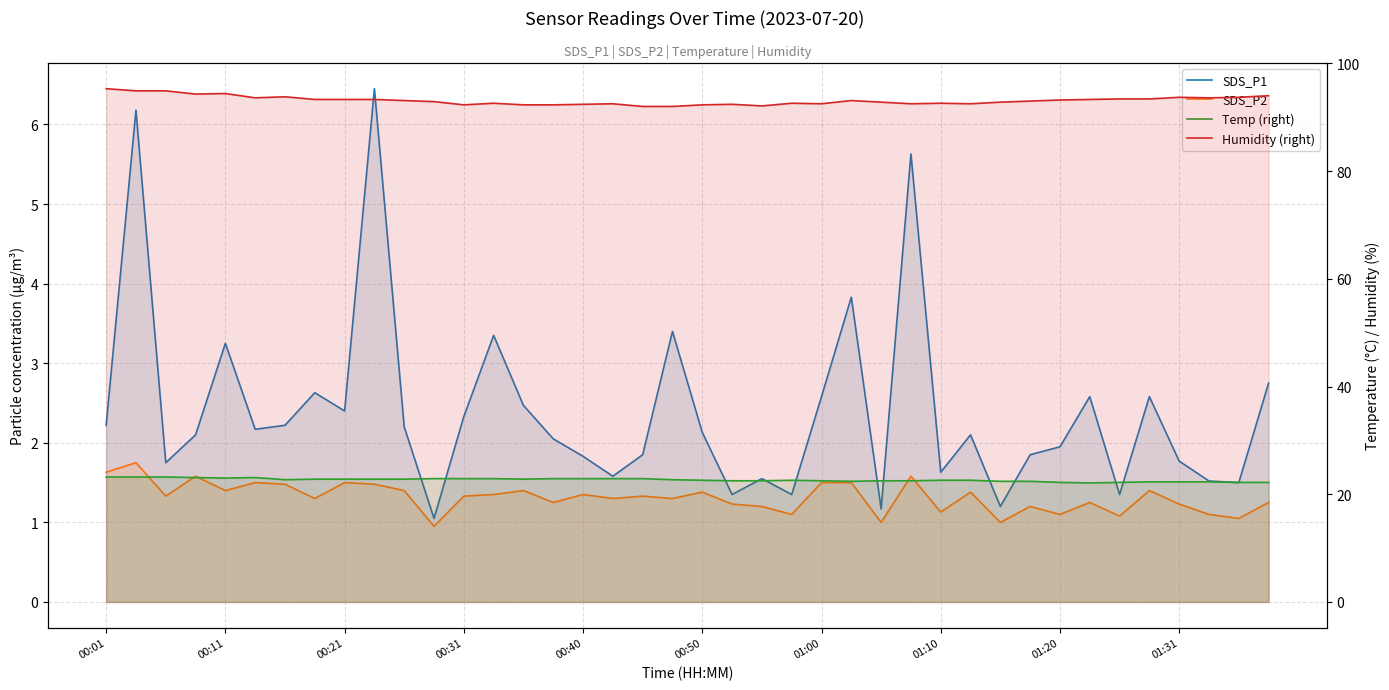

How many values in the Humidity (right) series are below 93?

19